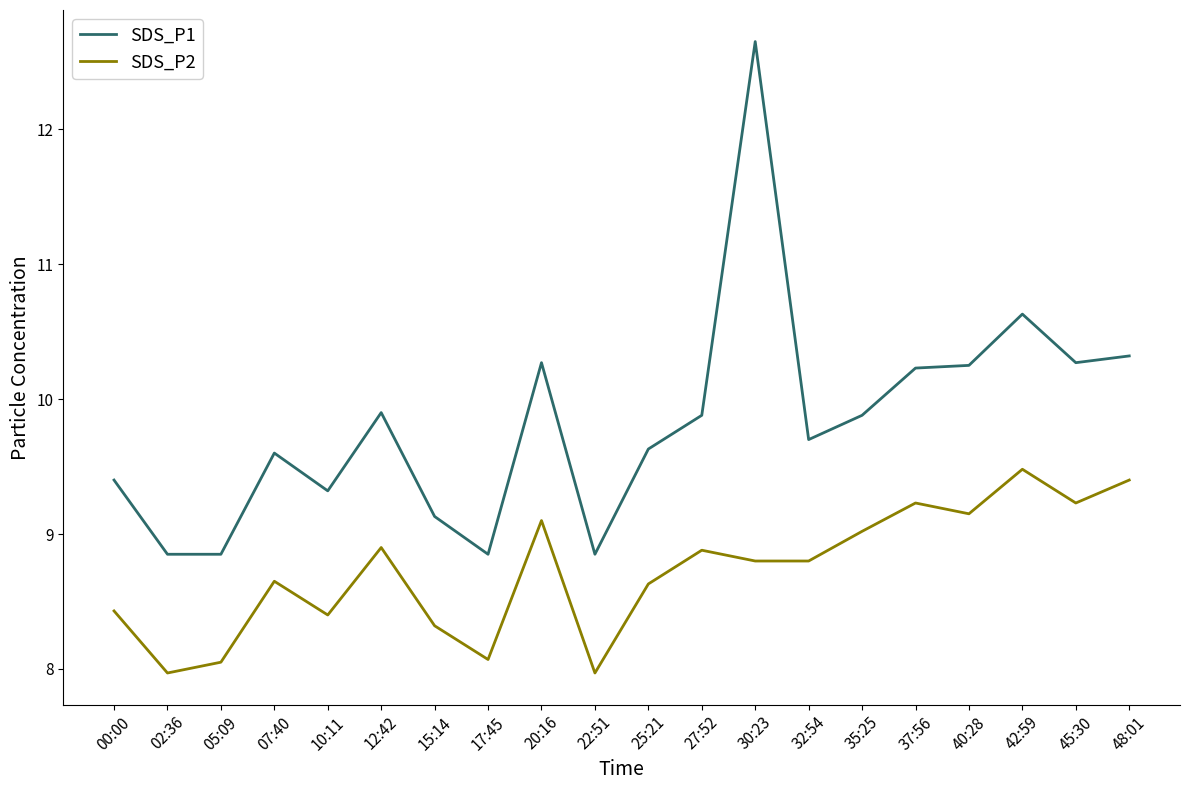

What is the highest value of the SDS_P1 series?

12.7